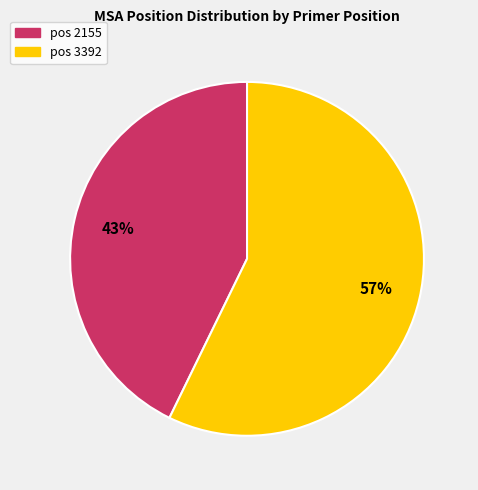

The pos 3392 slice represents 57% of the pie. True or false?

True